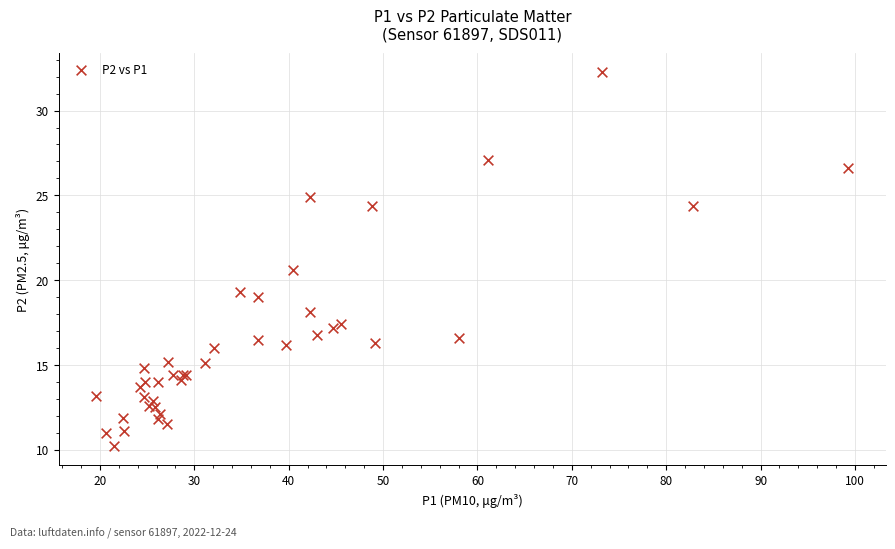

What Y value in the scatter plot is closest to 21?

20.6